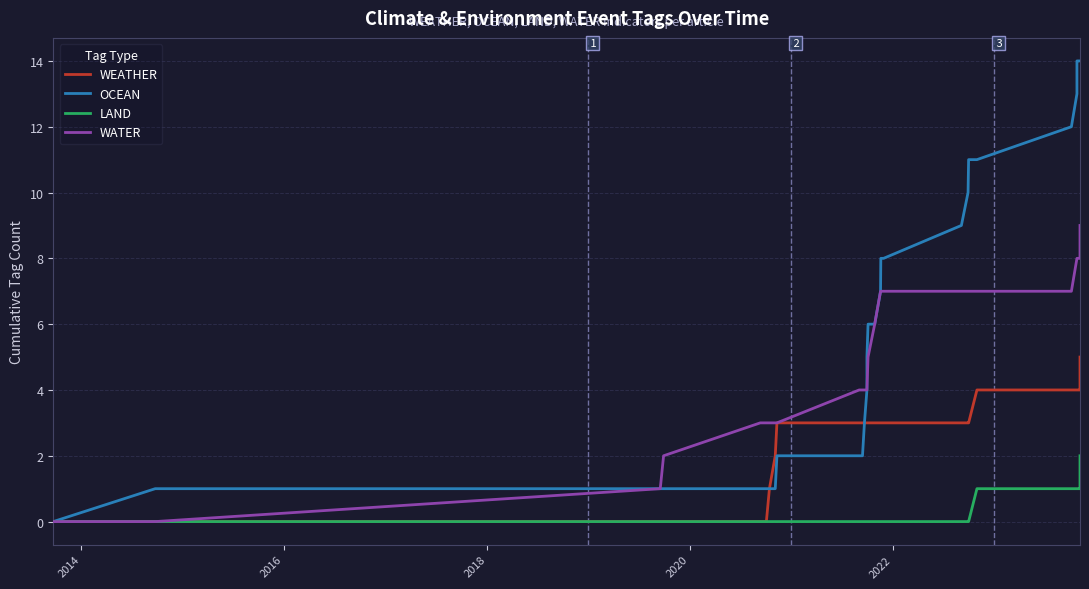

How many data points in OCEAN are above 6?

15